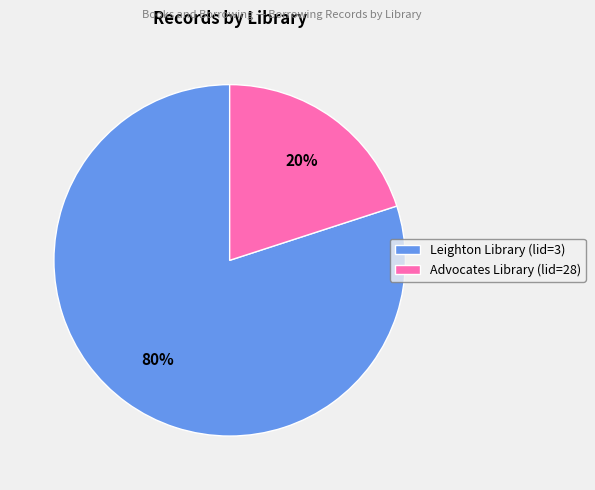

True or false: Advocates Library (lid=28) accounts for 20% of the total.

True